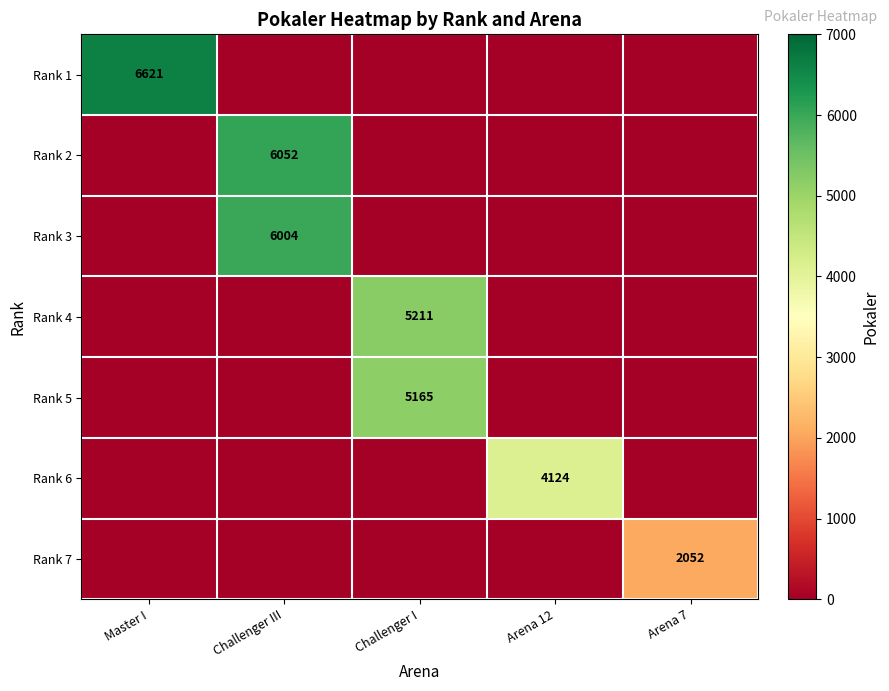

Is it true that Rank 2 equals 2493 at Challenger III?

False